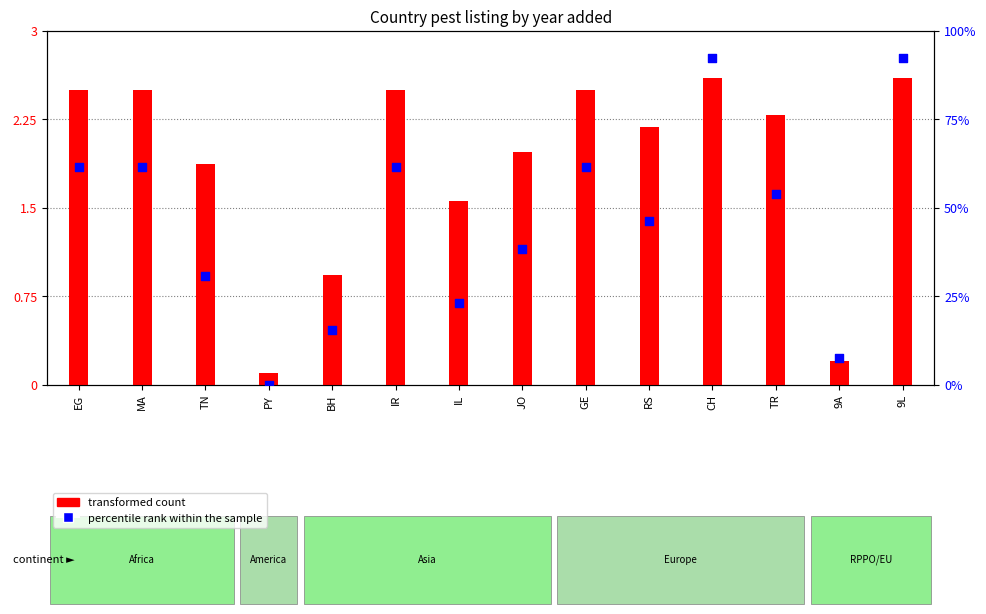

Which series contains the lowest Y value?

percentile rank within the sample